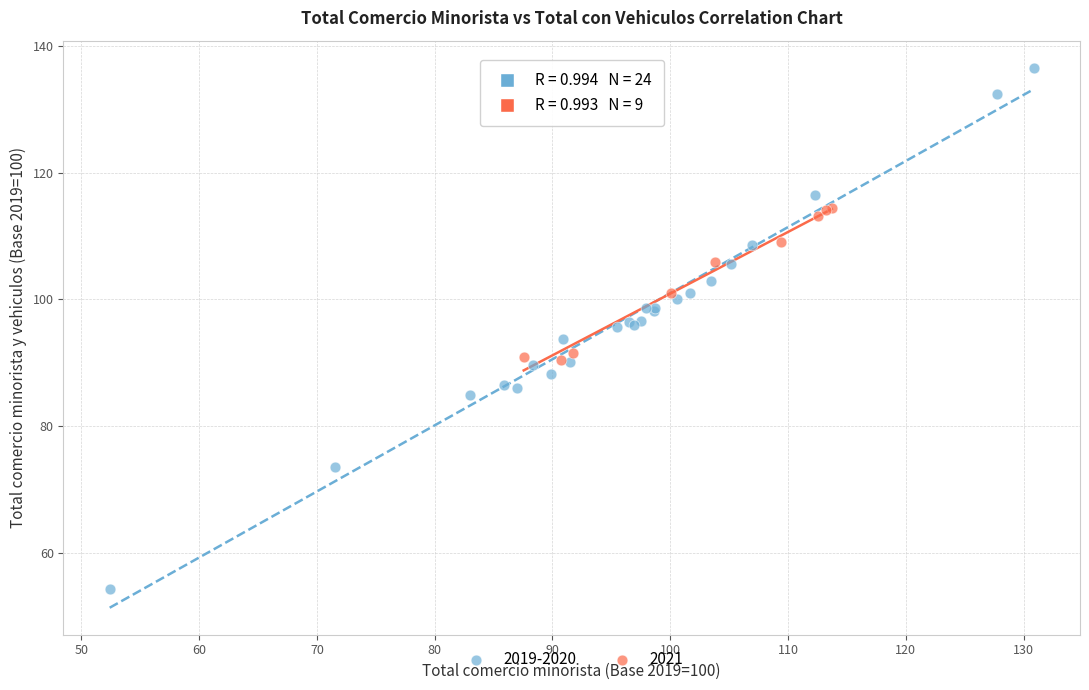

Which series contains the lowest Y value?

2019-2020